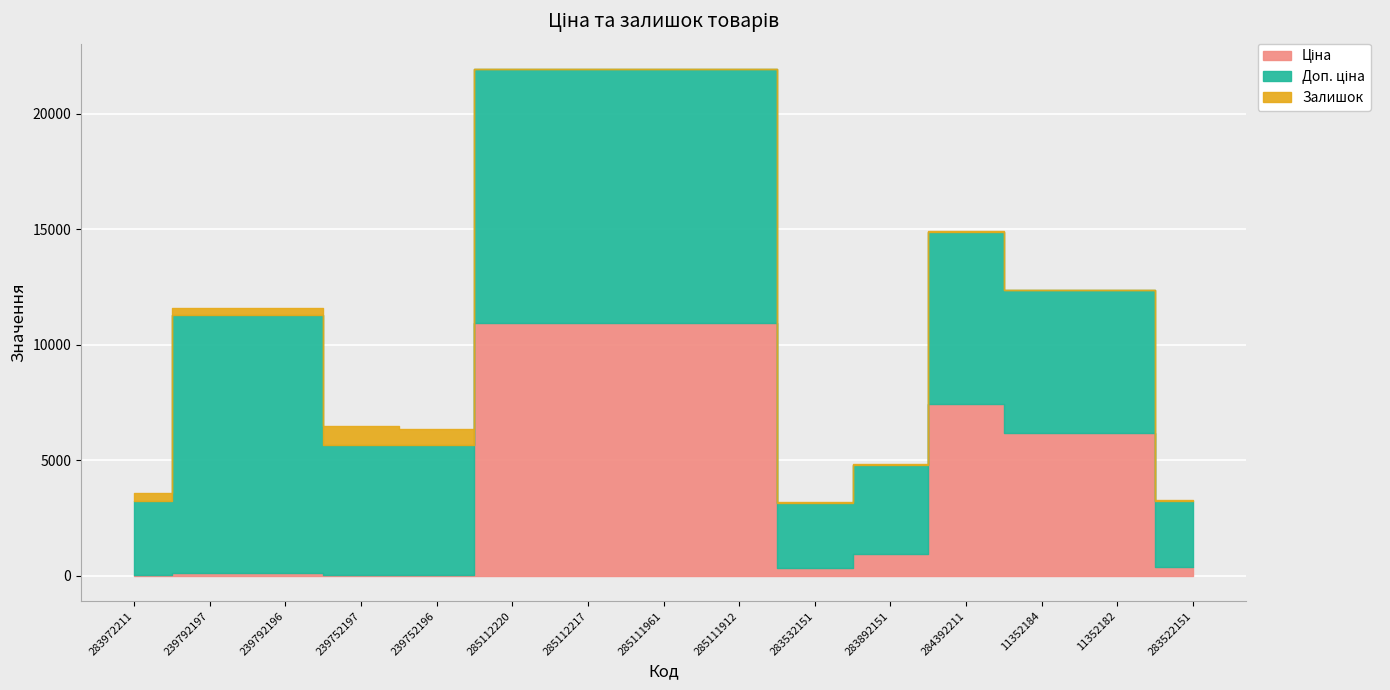

Which series has the widest spread of values?

Ціна